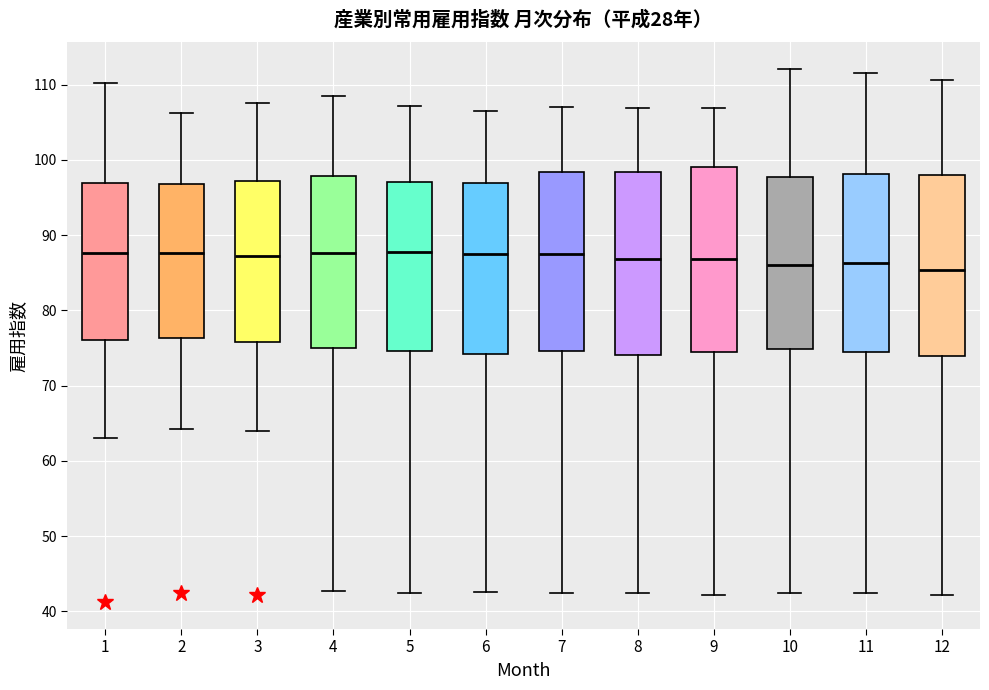

Reading left to right, transcribe this box plot: for each box, give where its median line is, the range the box spans, and where its two whiskers end, as read against the y-axis. The values are not printed on the chart, so give them approximately, as read against the axis.

1: median 88, box 76 to 97, whiskers 63 to 110
2: median 88, box 76 to 97, whiskers 64 to 106
3: median 87, box 76 to 97, whiskers 64 to 108
4: median 88, box 75 to 98, whiskers 43 to 109
5: median 88, box 75 to 97, whiskers 42 to 107
6: median 87, box 74 to 97, whiskers 43 to 107
7: median 88, box 75 to 98, whiskers 42 to 107
8: median 87, box 74 to 98, whiskers 42 to 107
9: median 87, box 75 to 99, whiskers 42 to 107
10: median 86, box 75 to 98, whiskers 43 to 112
11: median 86, box 75 to 98, whiskers 42 to 112
12: median 85, box 74 to 98, whiskers 42 to 111